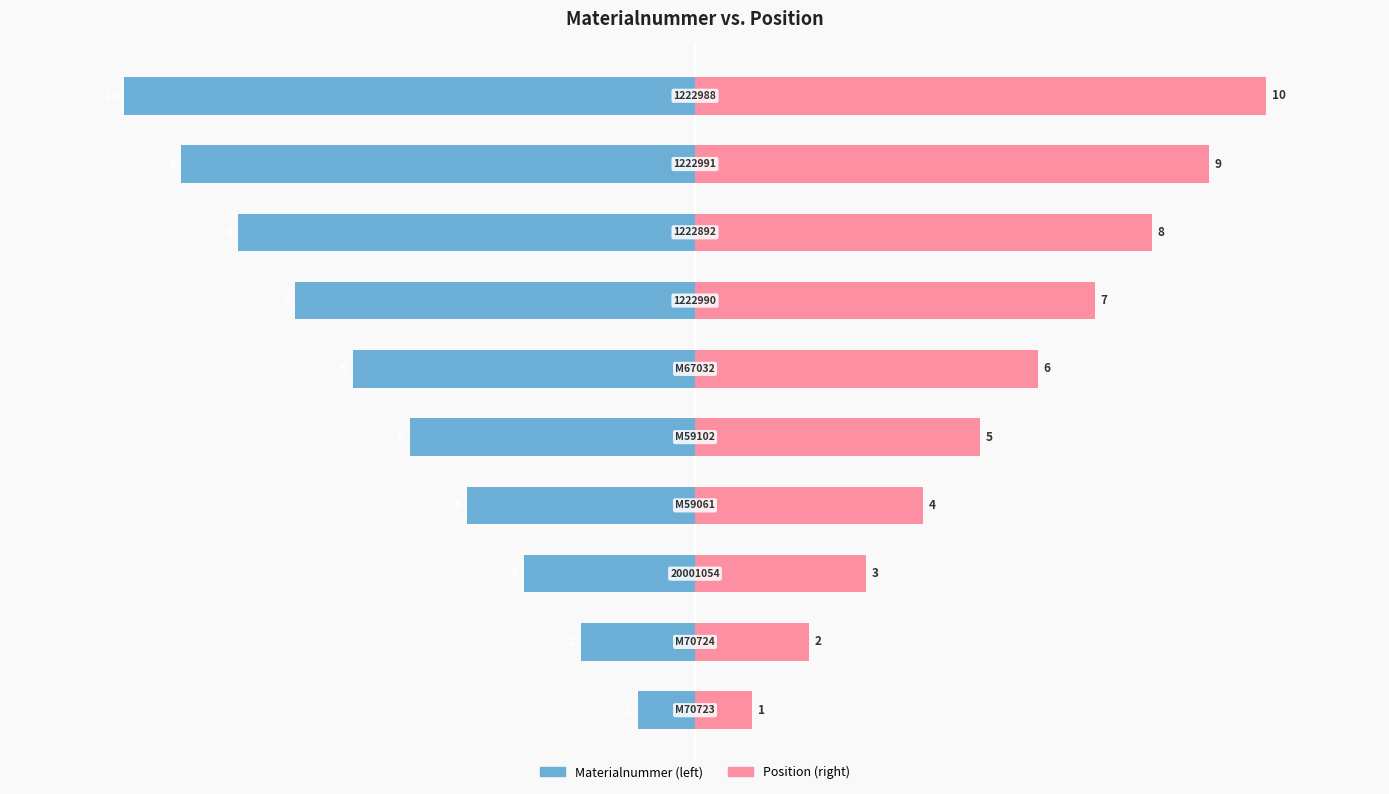

What is the value of the Materialnummer bar at the 4th from the left?

-4